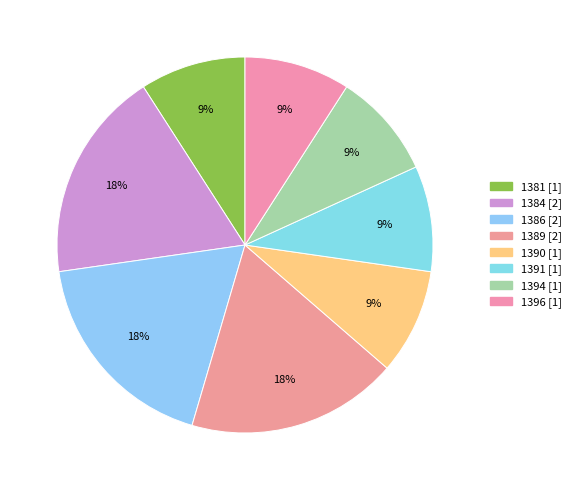

How many segments does this pie chart have?

8